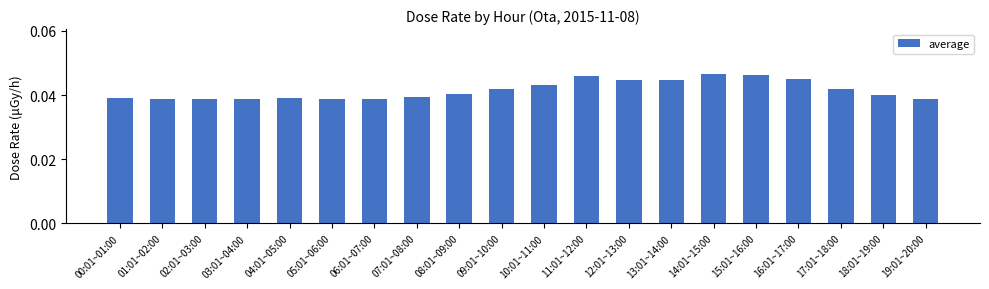

What position from the right is 11:01~12:00?

9